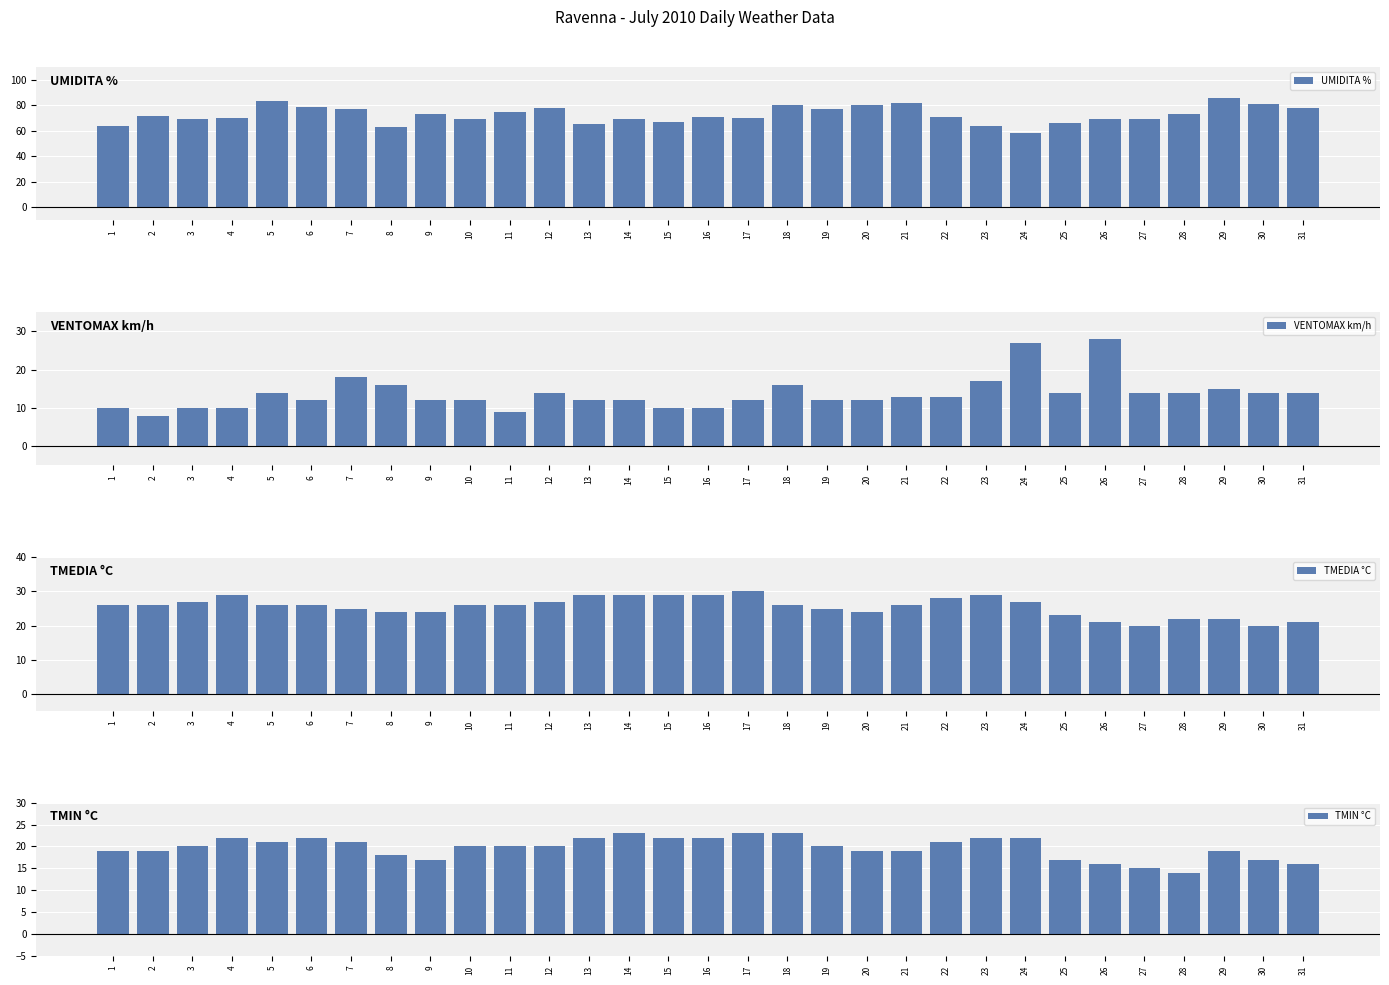

Is it true that UMIDITA % equals 38 at 1?

False